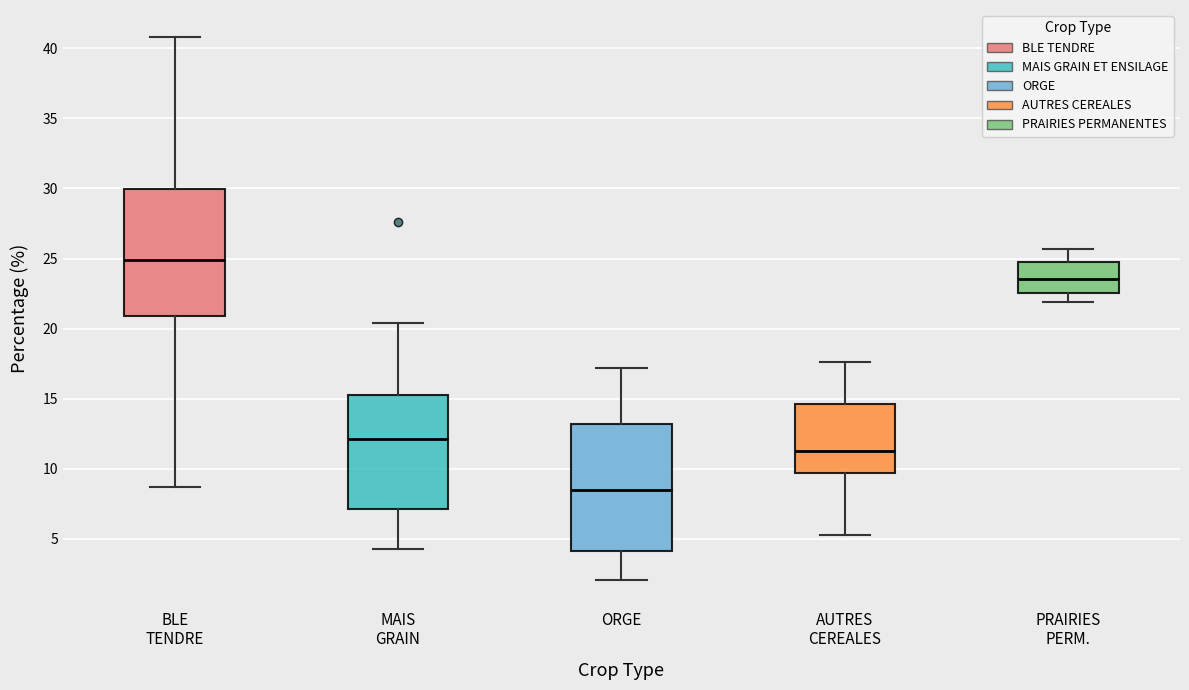

Which box has the highest median line?

BLE TENDRE